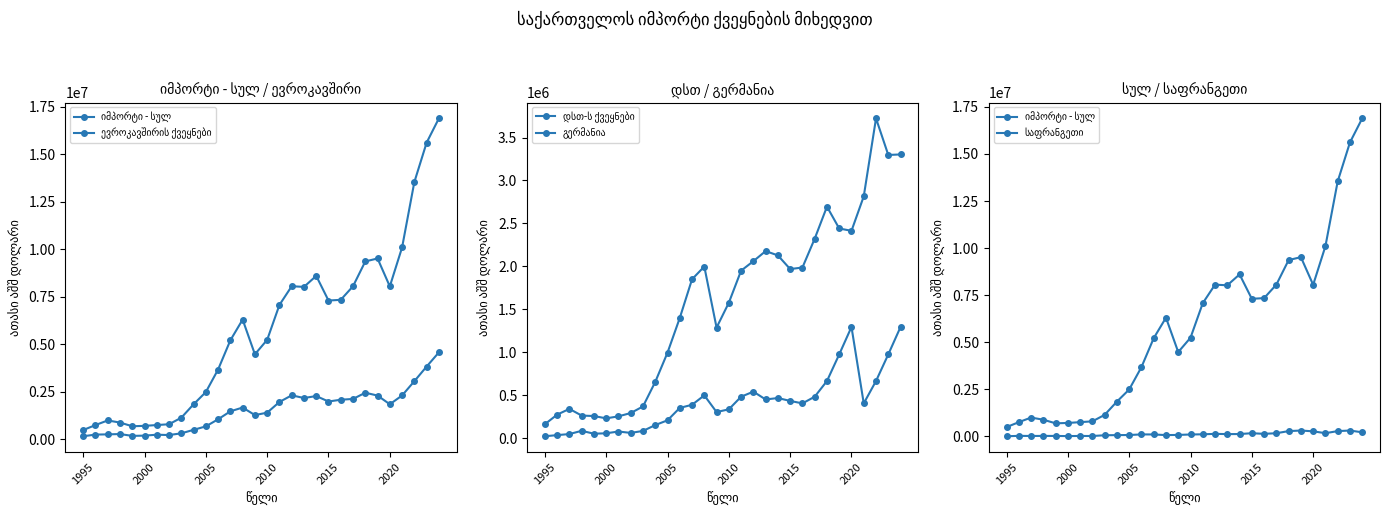

In იმპორტი - სულ, how many points are lower than both neighbors (excluding endpoints)?

5